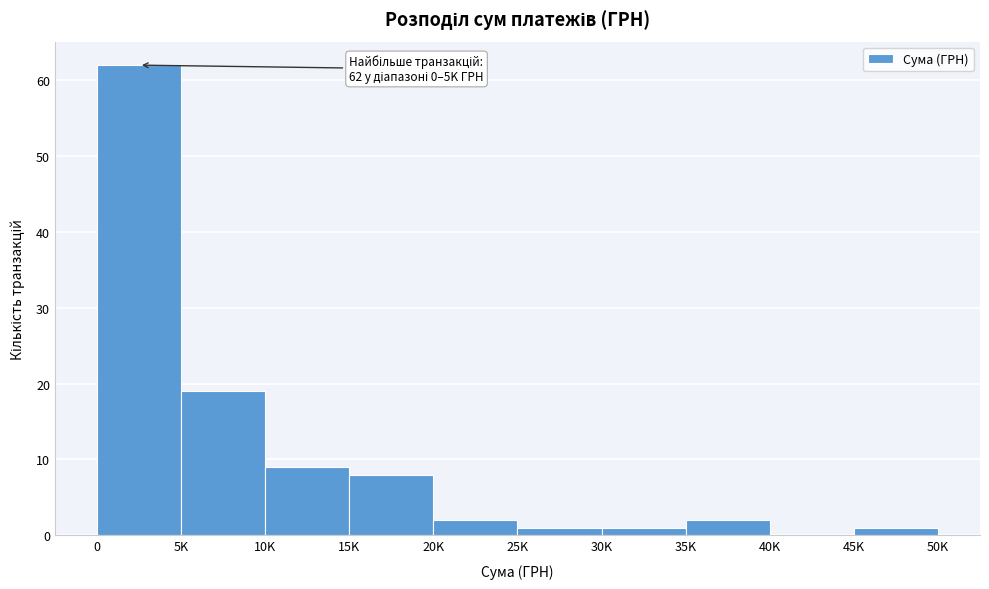

Reading right to left, transcribe all the data shown in this chart.

45K=1	40K=0	35K=2	30K=1	25K=1	20K=2	15K=8	10K=9	5K=19	0=62